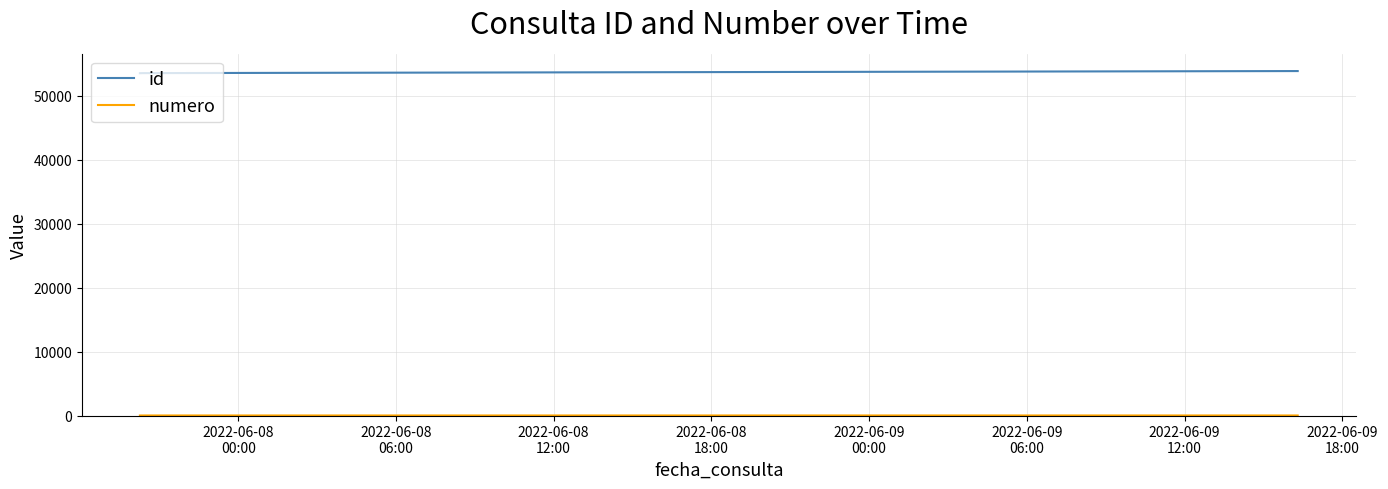

Which series has the largest total across all categories?

id